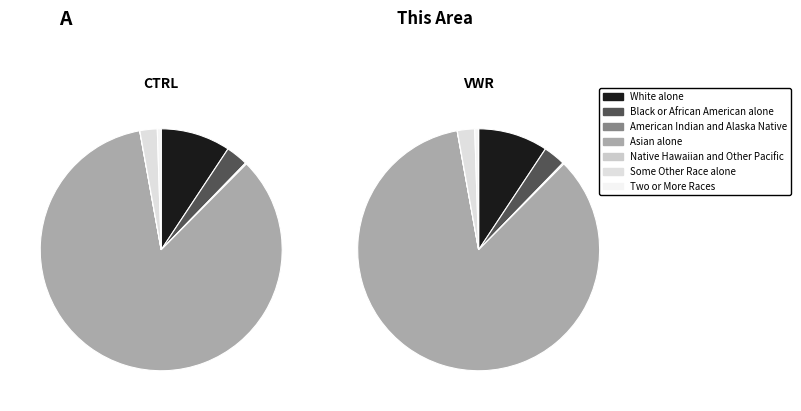

What percentage do Native Hawaiian and Other Pacific and Black or African American alone together represent?

3.0%